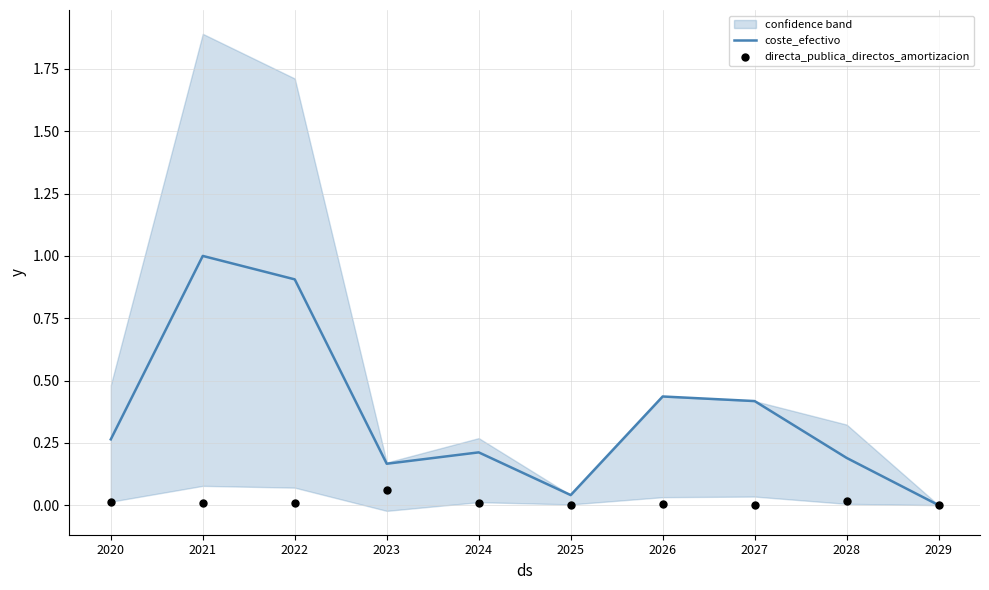

Which series has the widest spread of Y values?

coste_efectivo